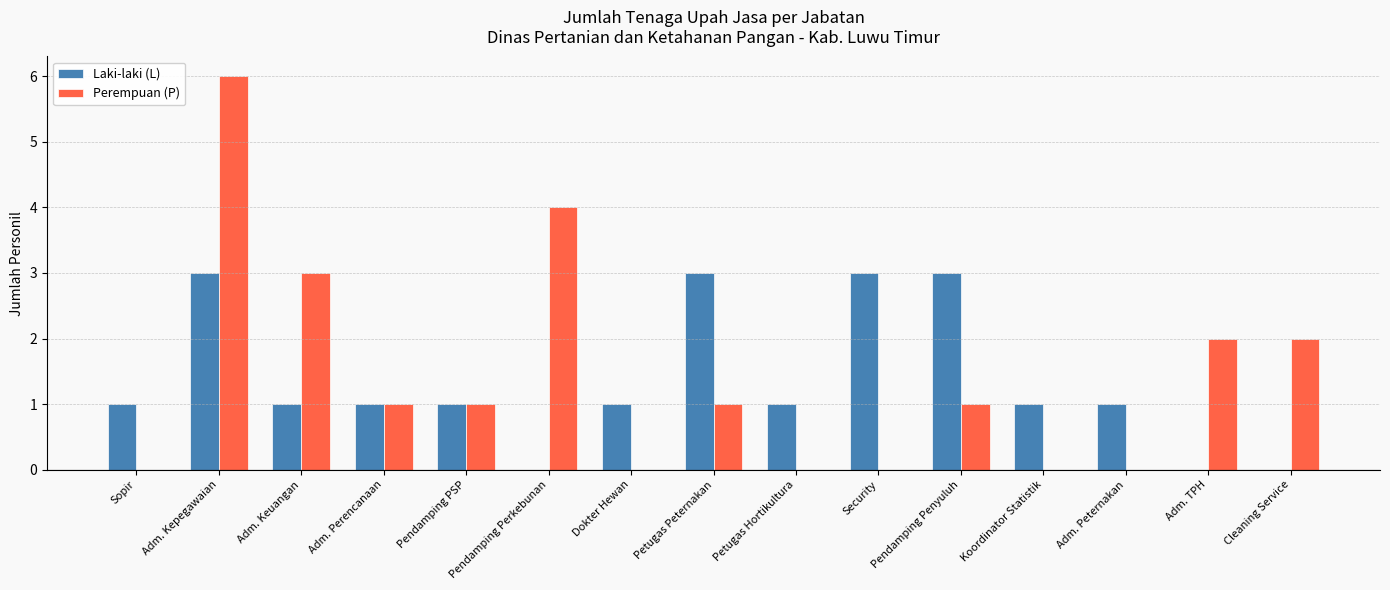

How many distinct data groups are displayed?

2